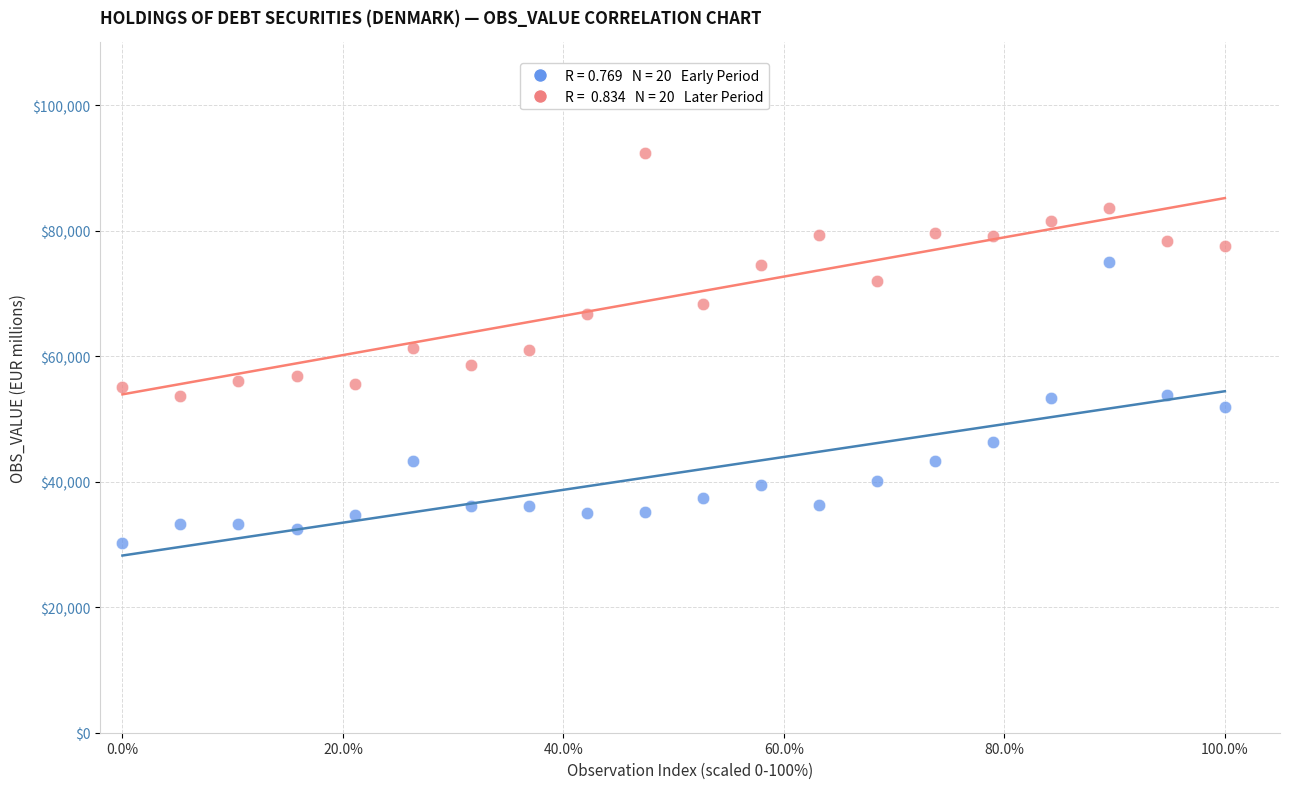

Across all data points, what is the range of Y values (max minus min)?

62016.0